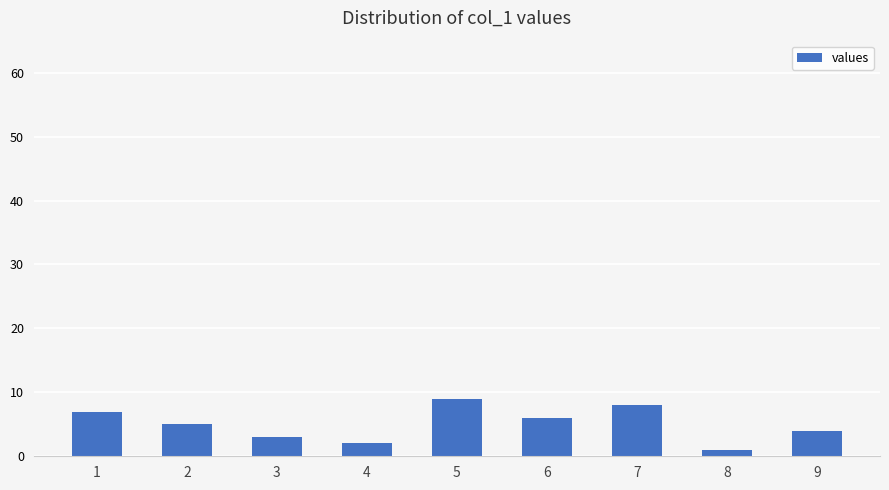

The chart shows a value of 4 at 9. True or false?

True